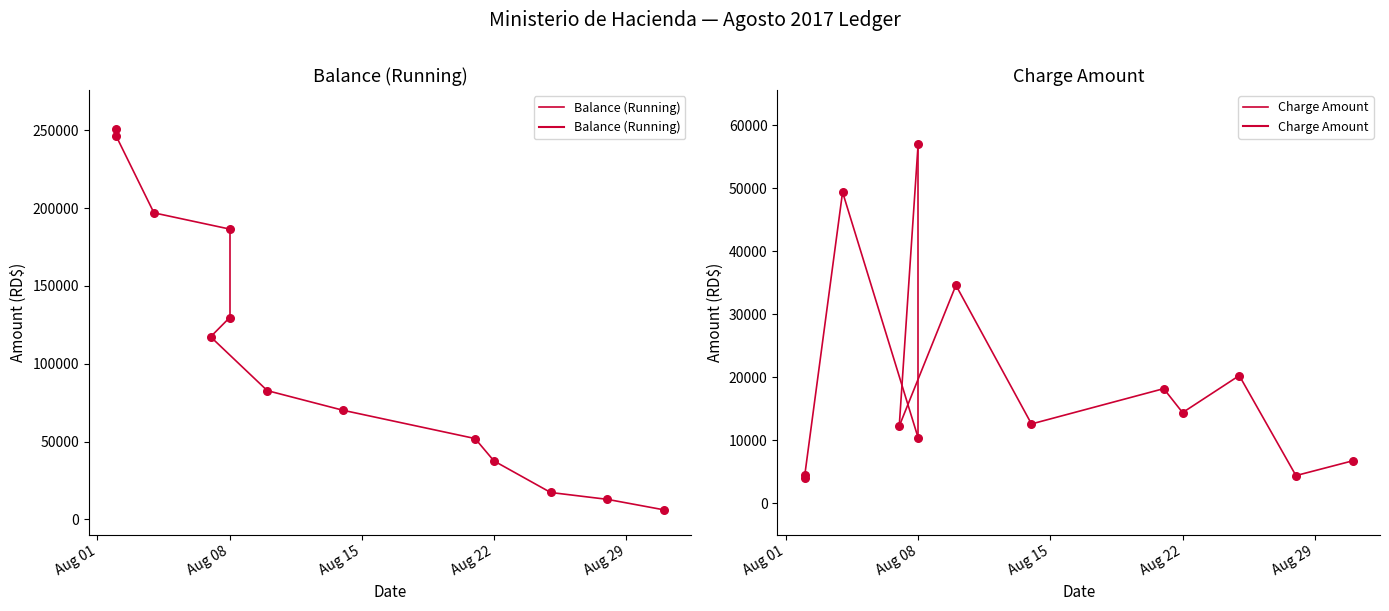

What are all the series names shown in the legend?

Balance (Running), Charge Amount